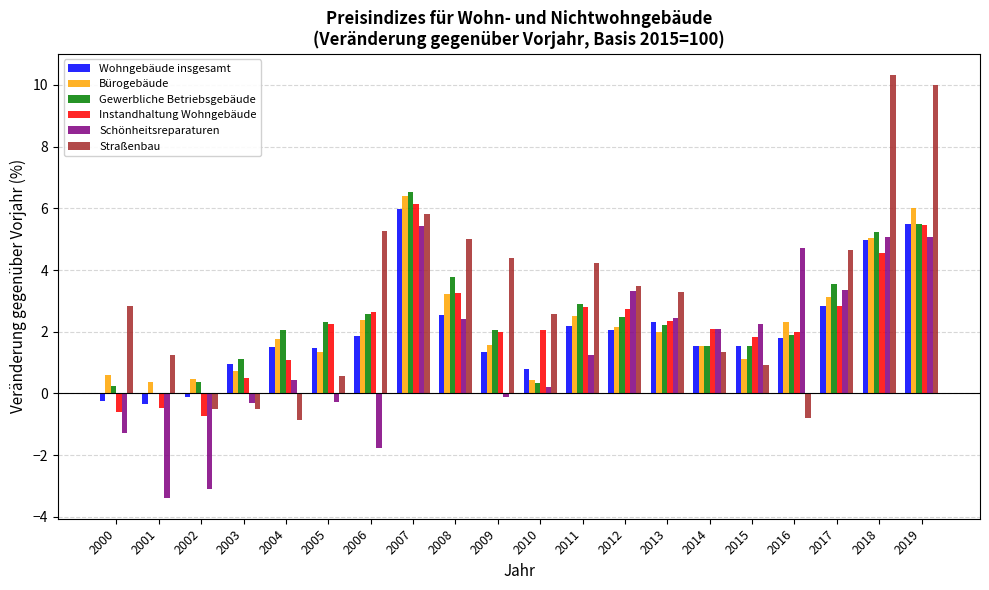

Between 2003 and 2005, which series saw the biggest shift?

Instandhaltung Wohngebäude